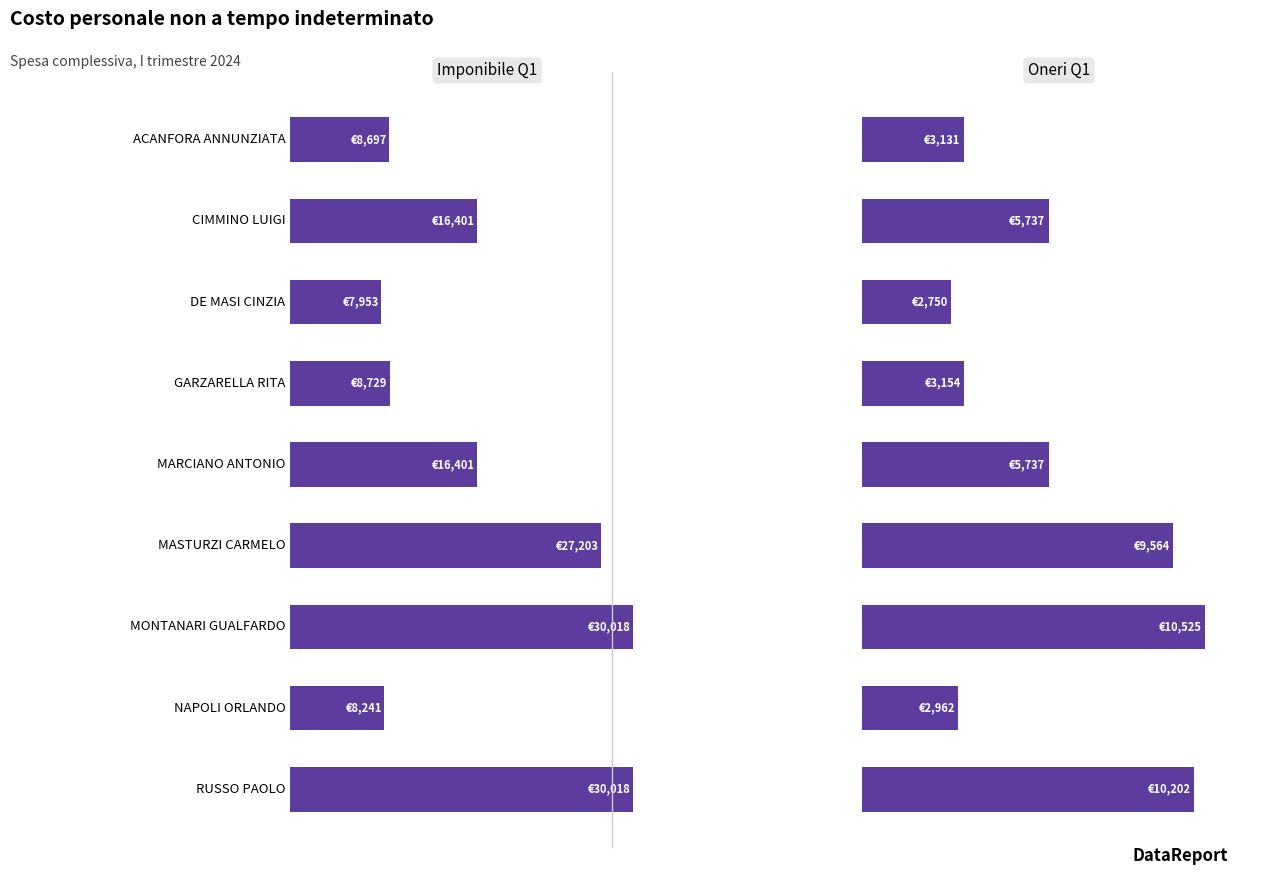

The Imponibile Q1 series shows 3424.9 at 7. True or false?

False